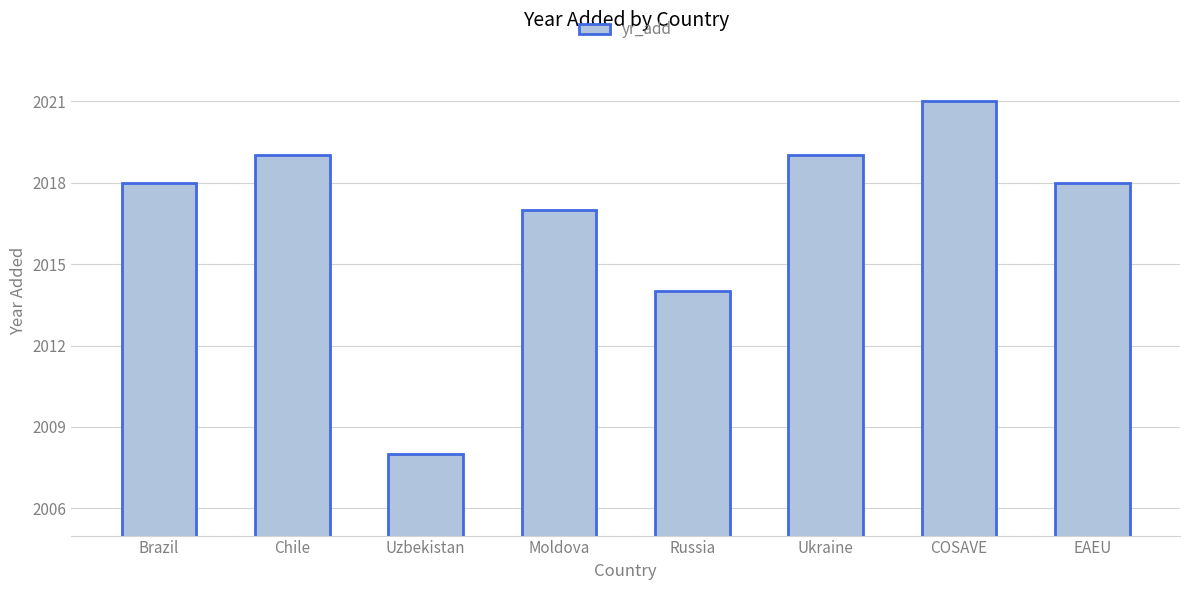

Which has a higher value, EAEU or Uzbekistan?

EAEU